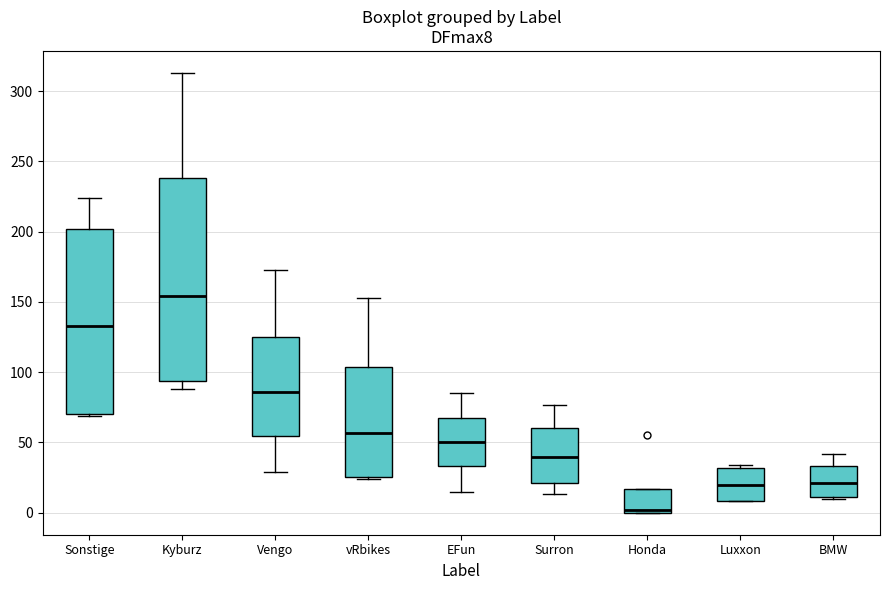

Where is the lower edge of the box for Luxxon on the y-axis? The values are not printed on the chart, so give them approximately, as read against the axis.

10